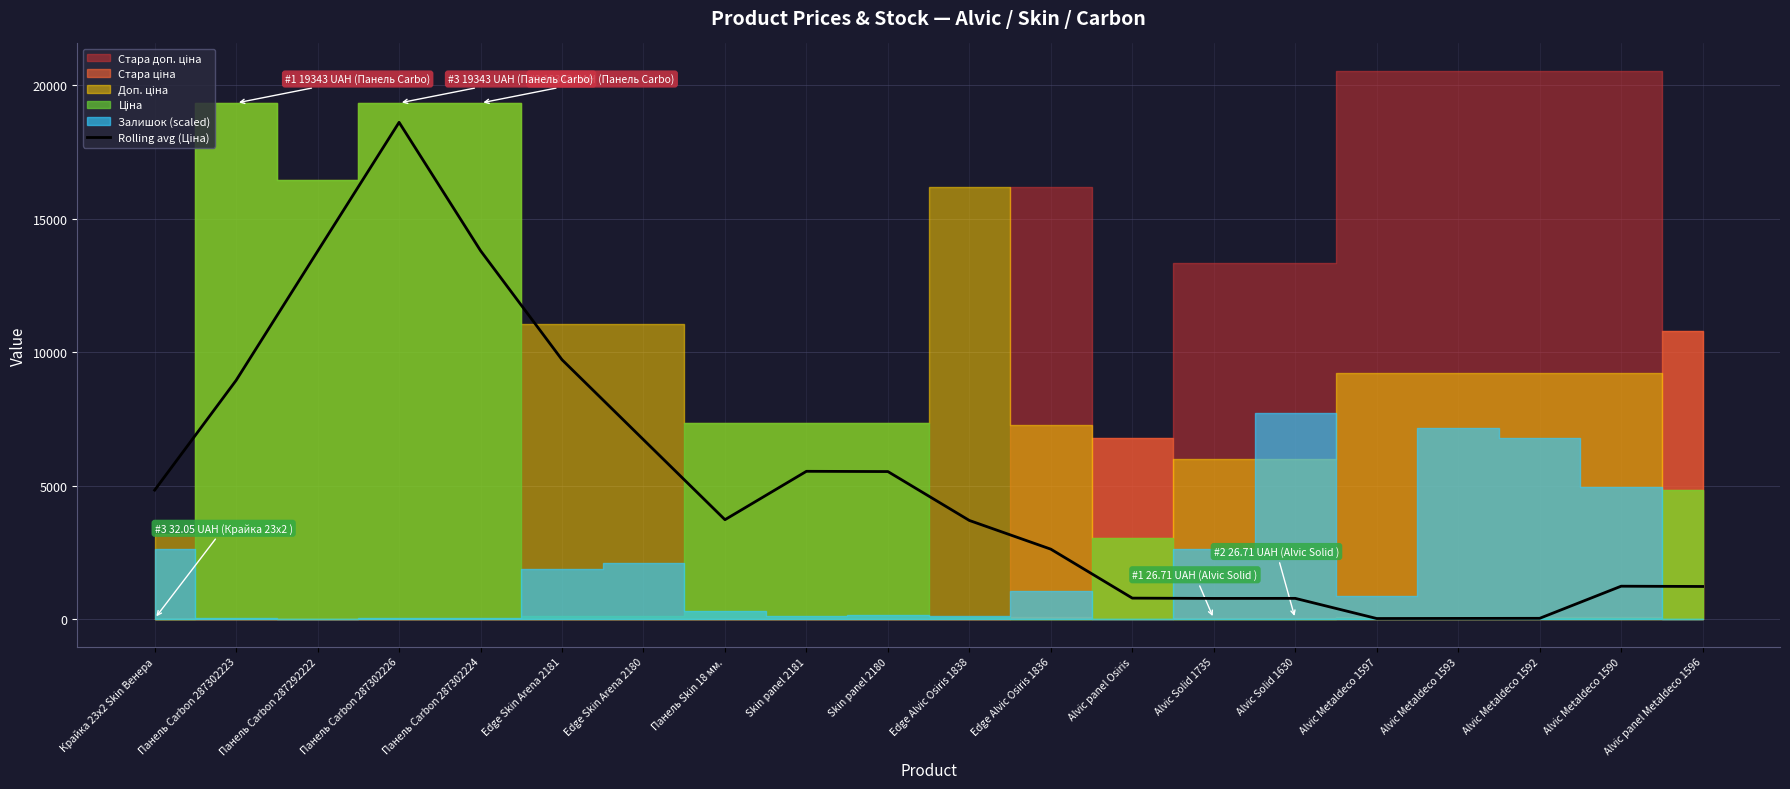

What is the change in value from Alvic Solid 1630 to Alvic panel Metaldeco 1596?

+445.3